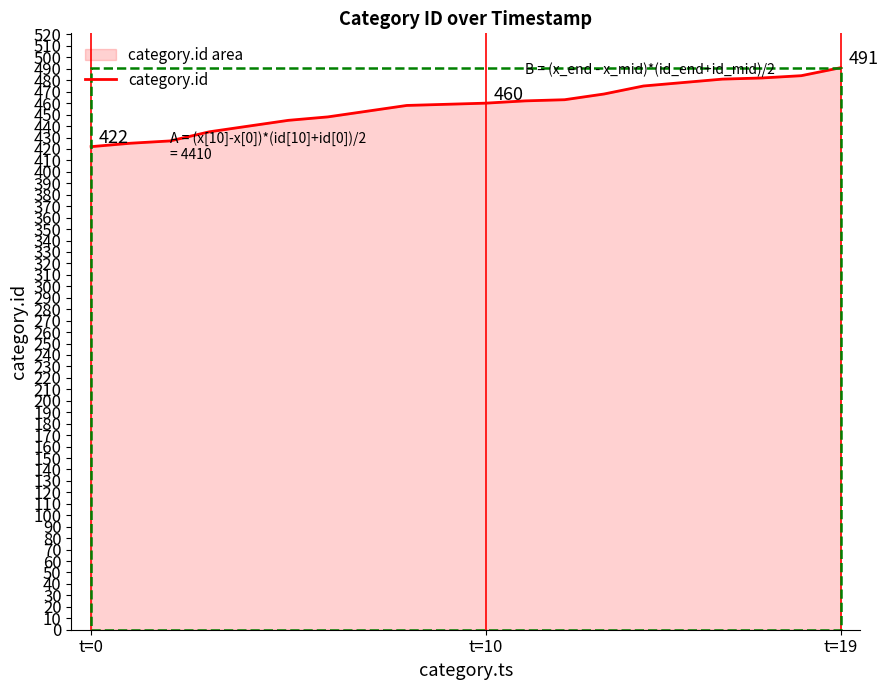

What is the average value?

458